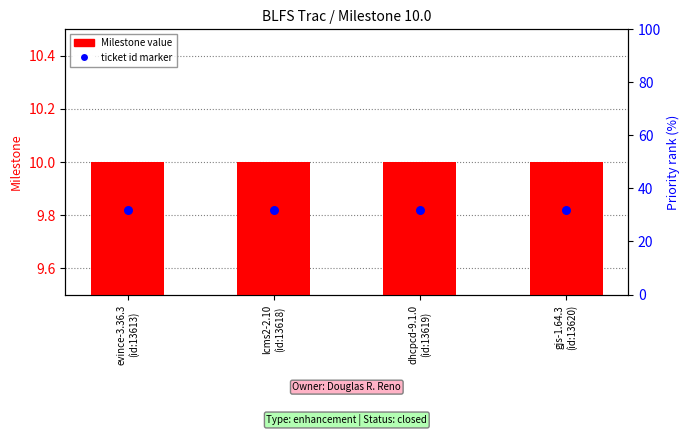

What are all the series names shown in the legend?

Milestone value, ticket id marker